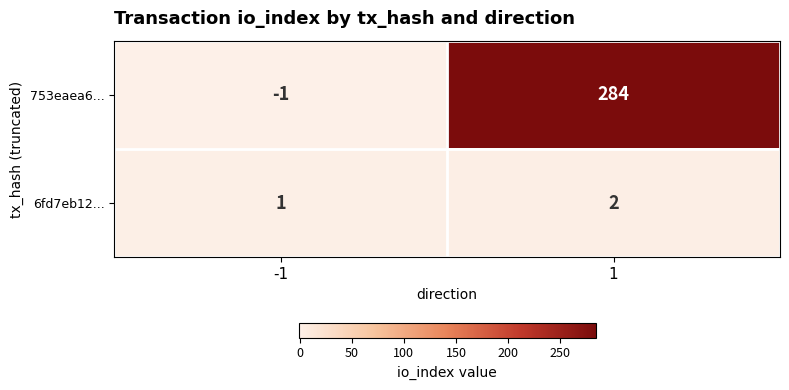

Read the 753eaea6... value at 1, to the nearest 50.

300